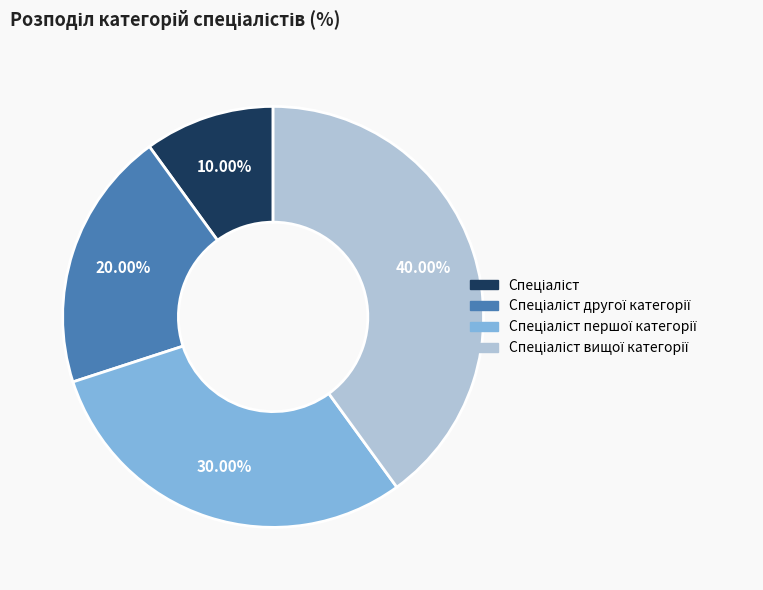

Count the number of slices in the pie.

4